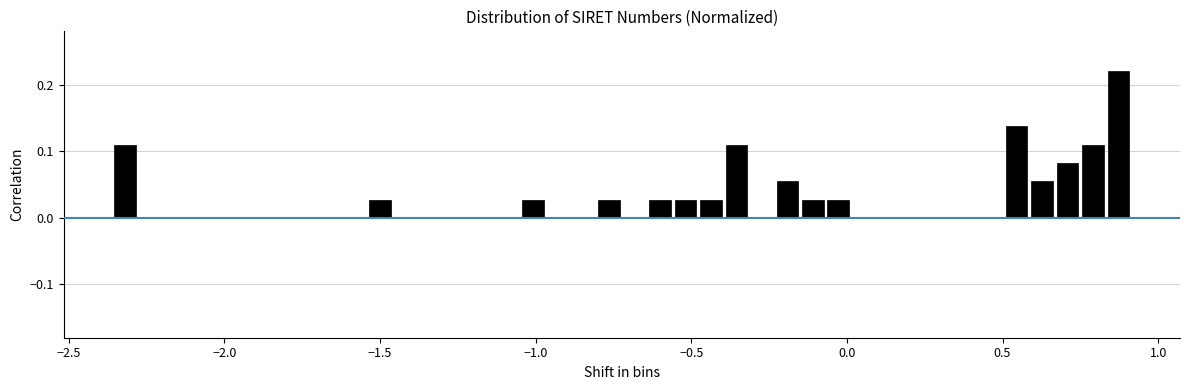

Read against the x-axis, roughly where is the centre of the tallest bar?

0.85